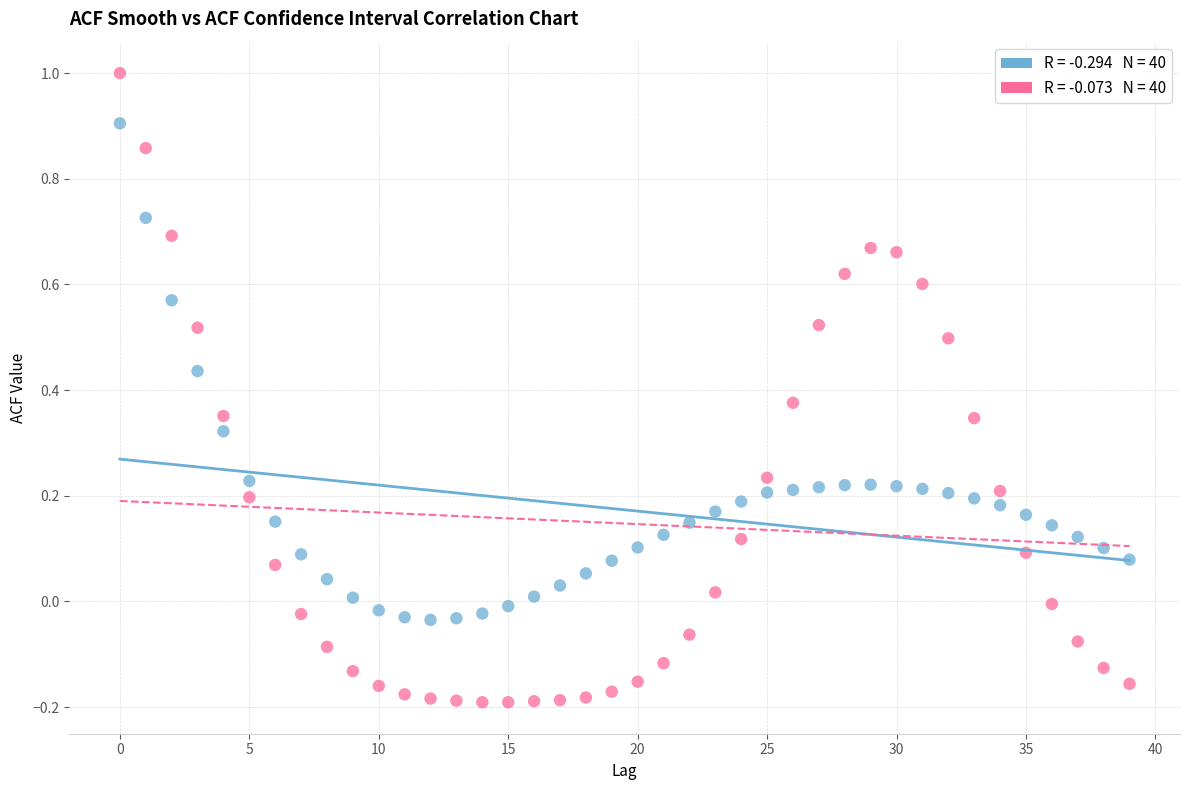

Across all data points, what is the range of Y values (max minus min)?

1.2